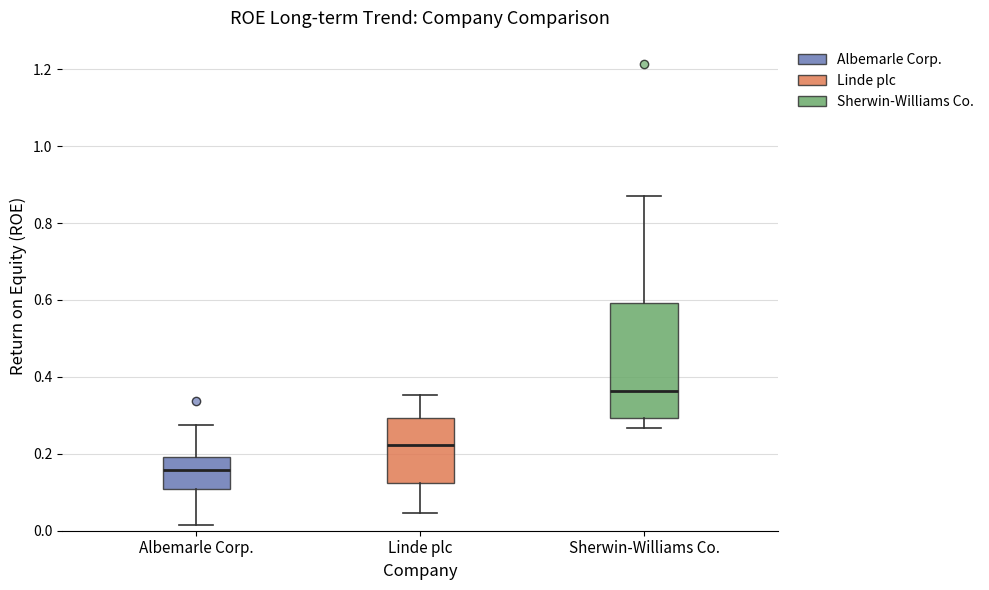

Reading left to right, transcribe this box plot: for each box, give where its median line is, the range the box spans, and where its two whiskers end, as read against the y-axis. The values are not printed on the chart, so give them approximately, as read against the axis.

Albemarle Corp.: median 0.16, box 0.10 to 0.20, whiskers 0.02 to 0.28
Linde plc: median 0.22, box 0.12 to 0.30, whiskers 0.04 to 0.36
Sherwin-Williams Co.: median 0.36, box 0.30 to 0.60, whiskers 0.26 to 0.86